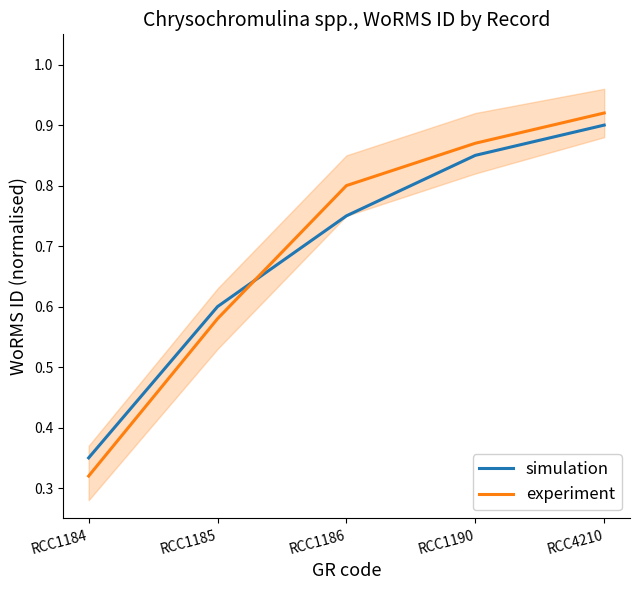

What is the minimum value for experiment?

0.3